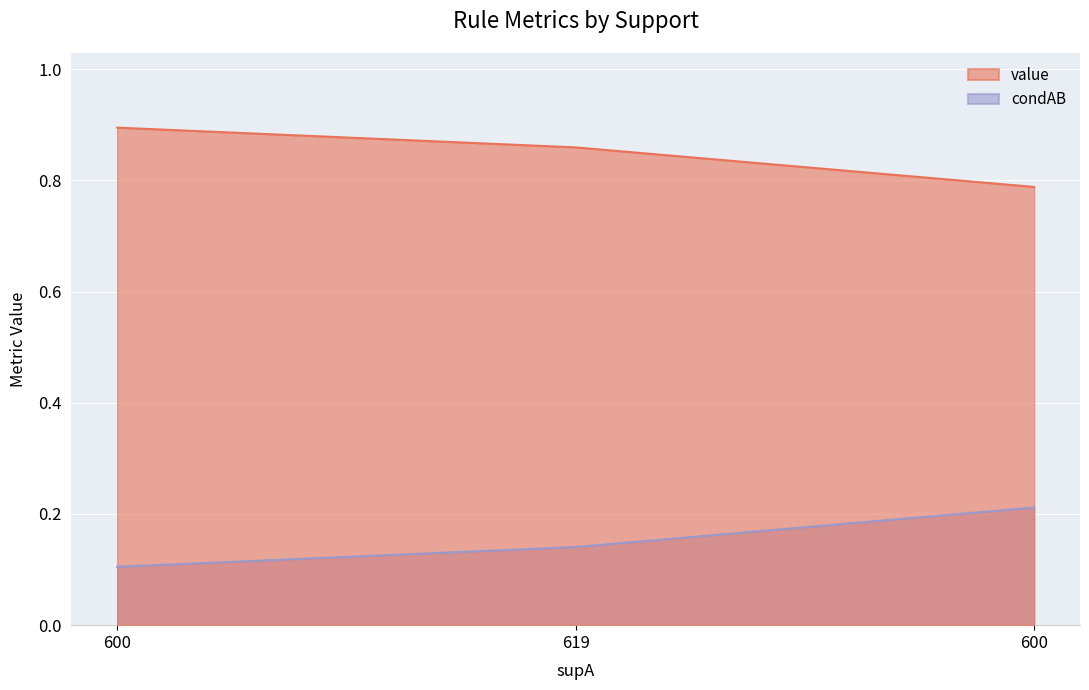

Read the value value at 619.

0.1